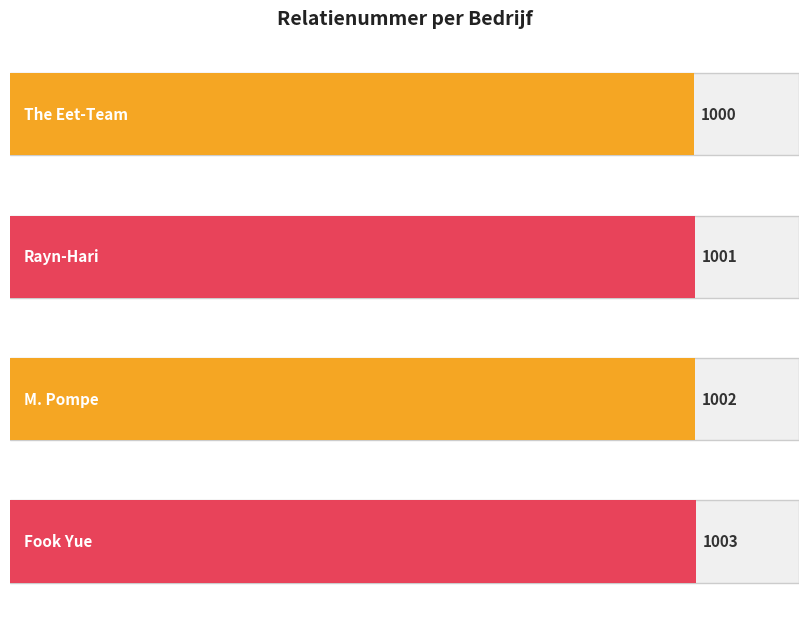

Where is the data nearest to the value 1001?

Rayn-Hari